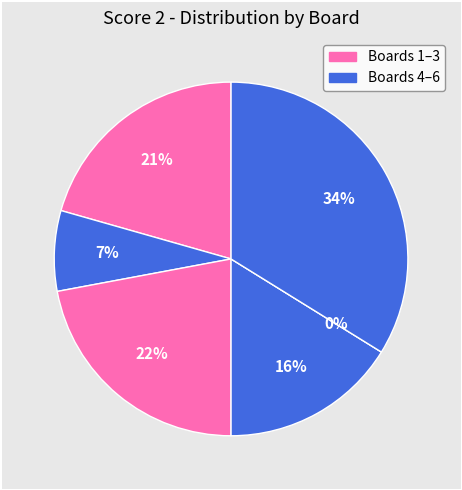

Is there a majority slice in this chart?

No